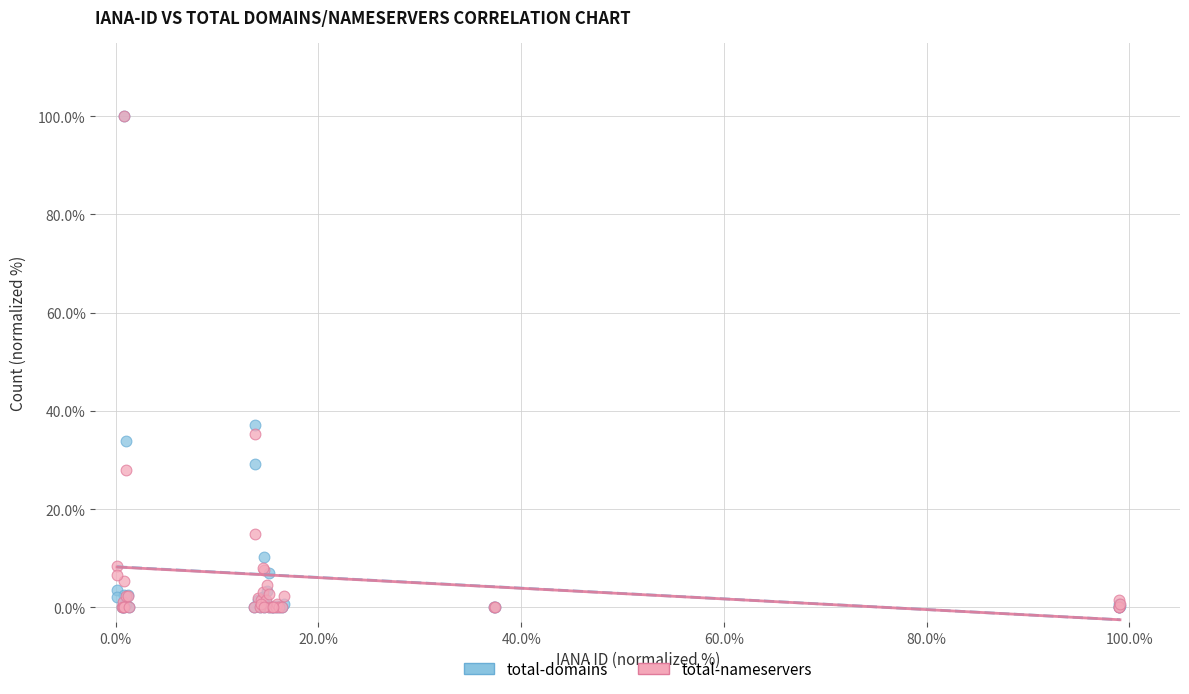

In the total-domains series, what Y value is closest to 50?

37.1